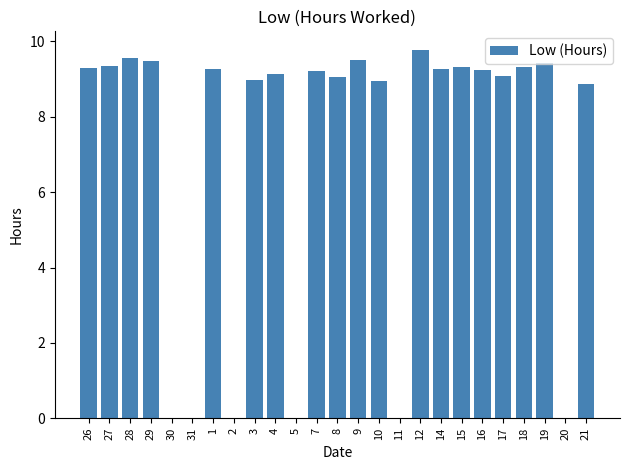

What is the sum of the values at 14 and 19?

18.7